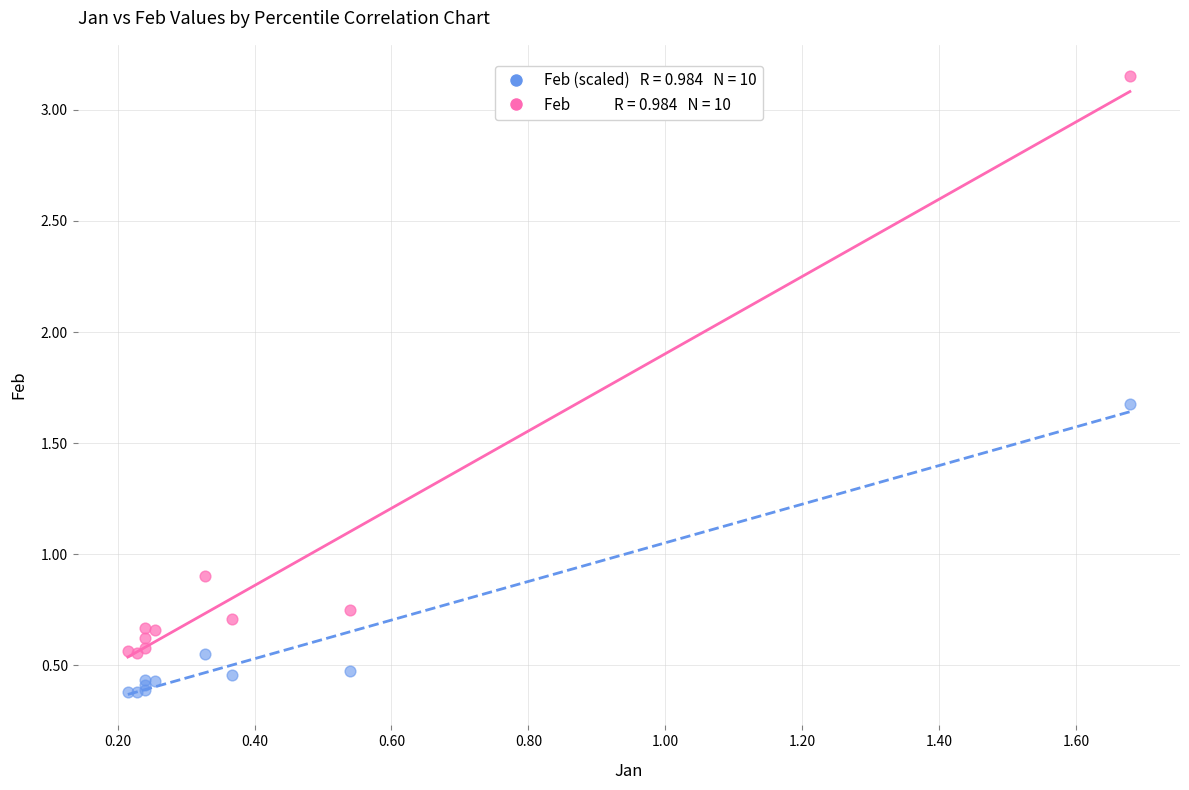

Across all series, what Y value is closest to 1?

0.9